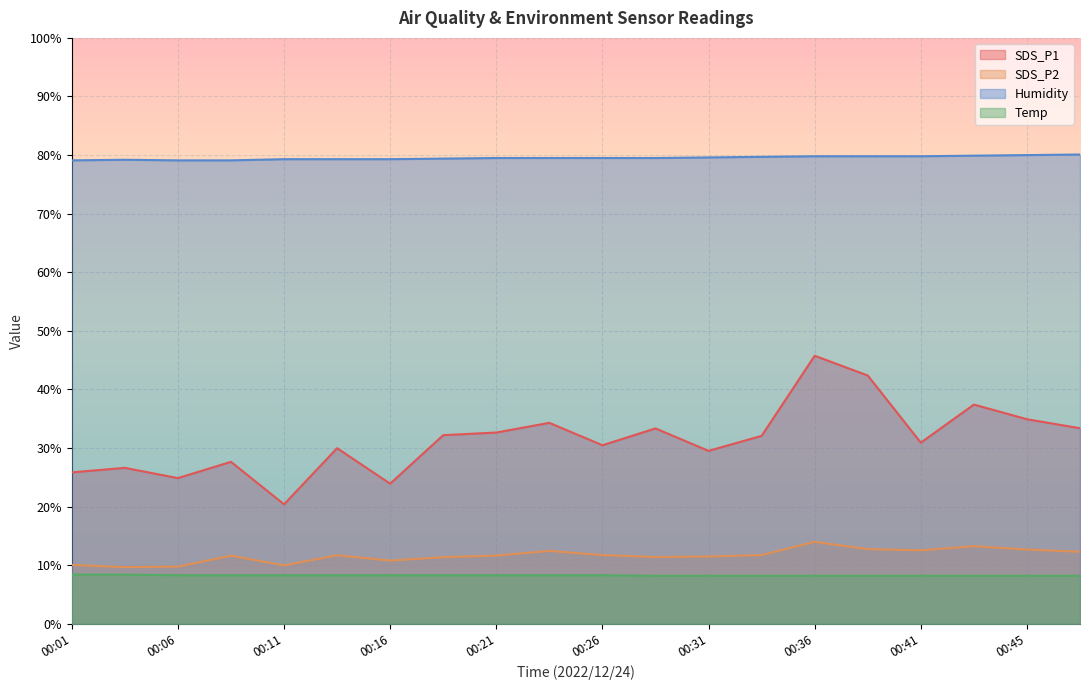

What is the minimum value for Temp?

8.2